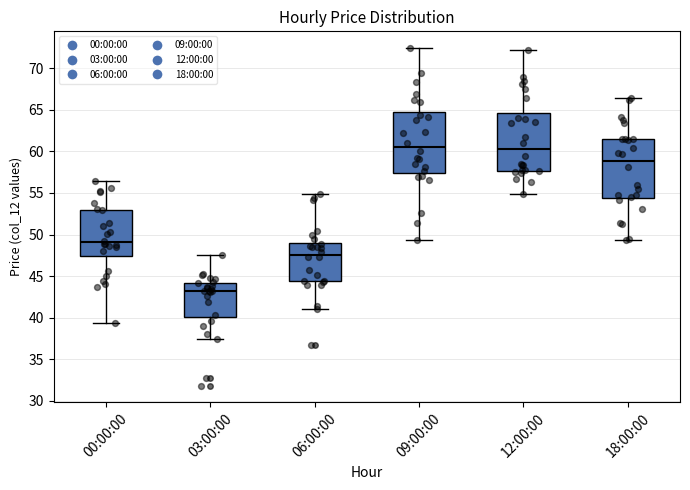

Where does the upper whisker of the box for 09:00:00 end on the y-axis? The values are not printed on the chart, so give them approximately, as read against the axis.

72.5